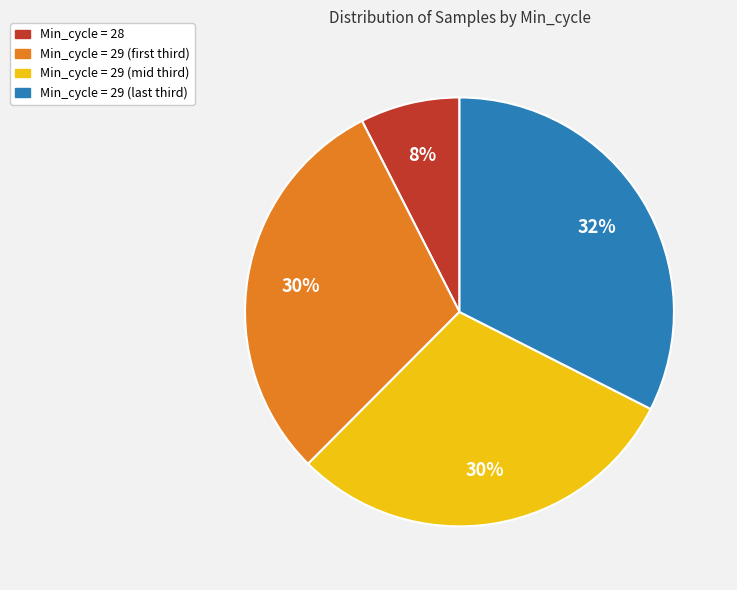

To the nearest percent, what is the average slice percentage?

25%